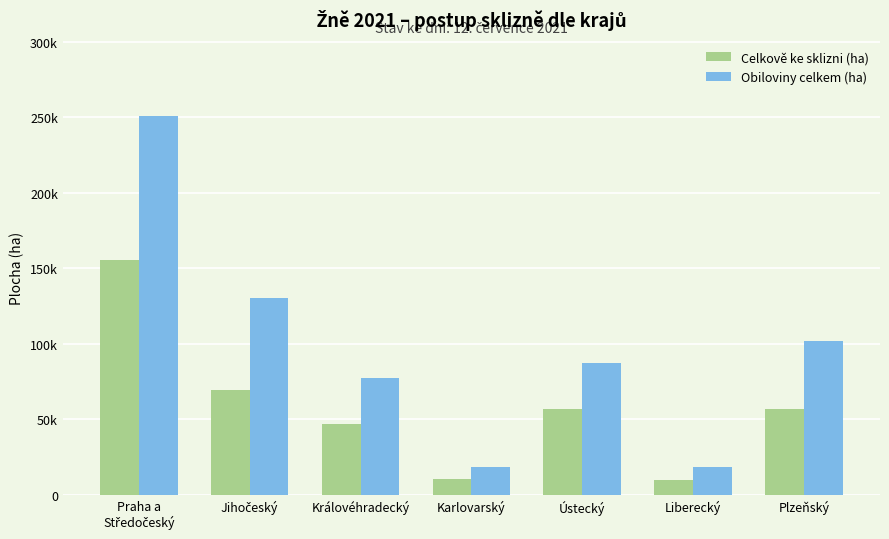

Does the chart contain stacked bars?

No